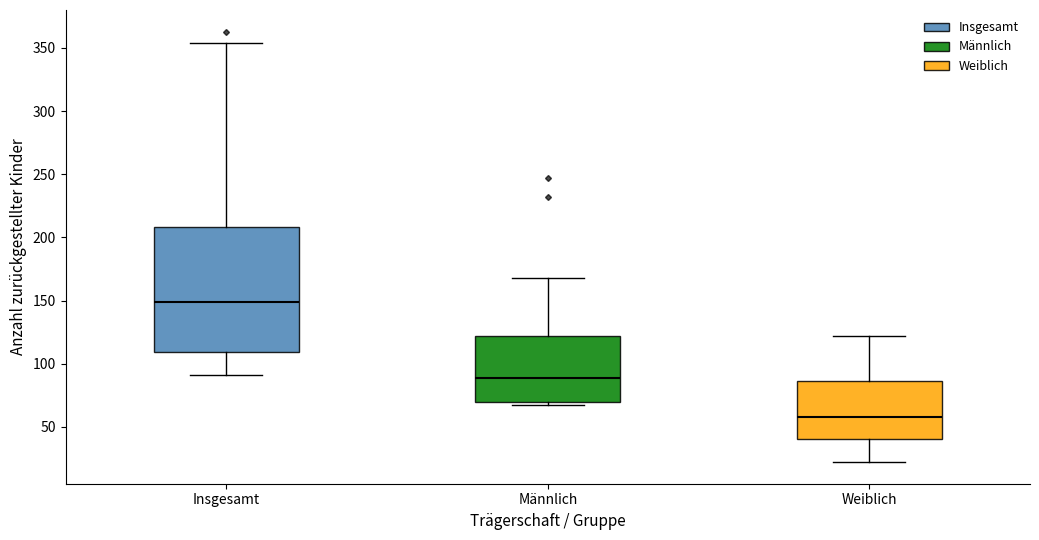

Which box is the tallest, from its lower edge to its upper edge?

Insgesamt